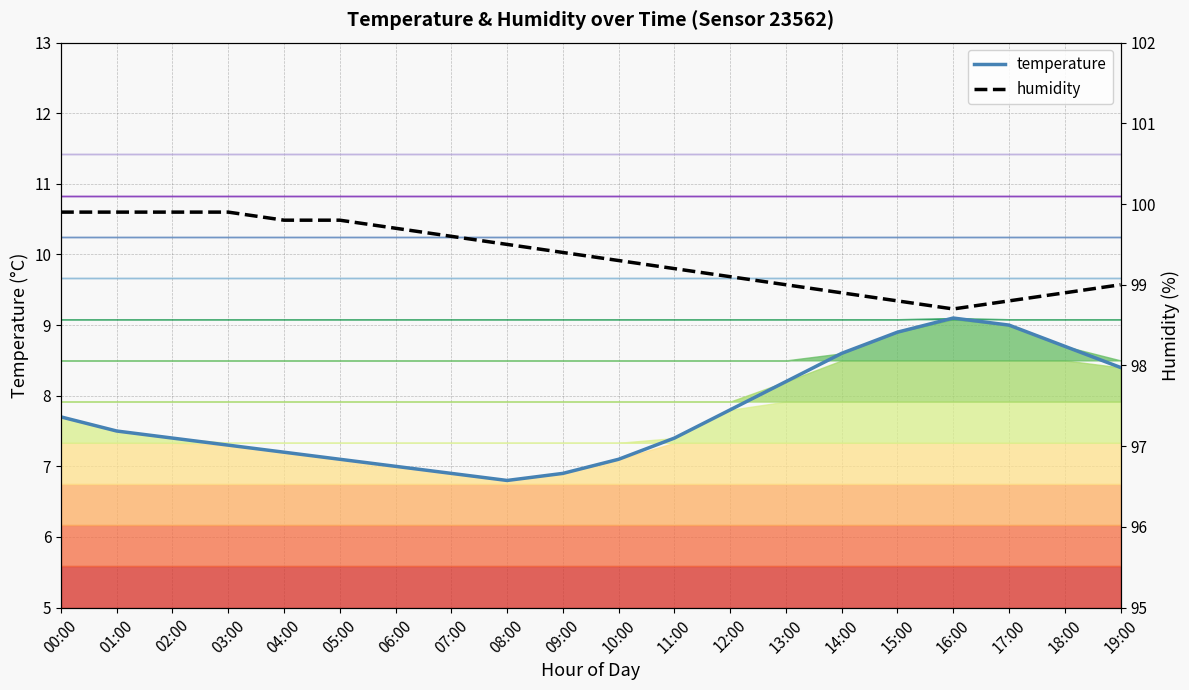

What are all the series names shown in the legend?

temperature, humidity